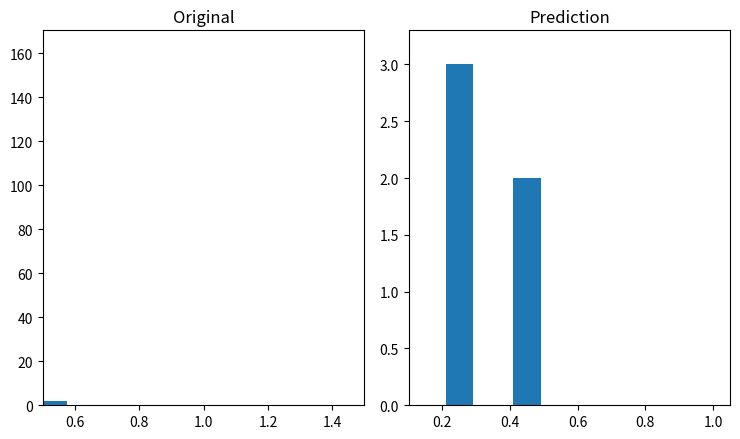

Are the bars horizontal?

No